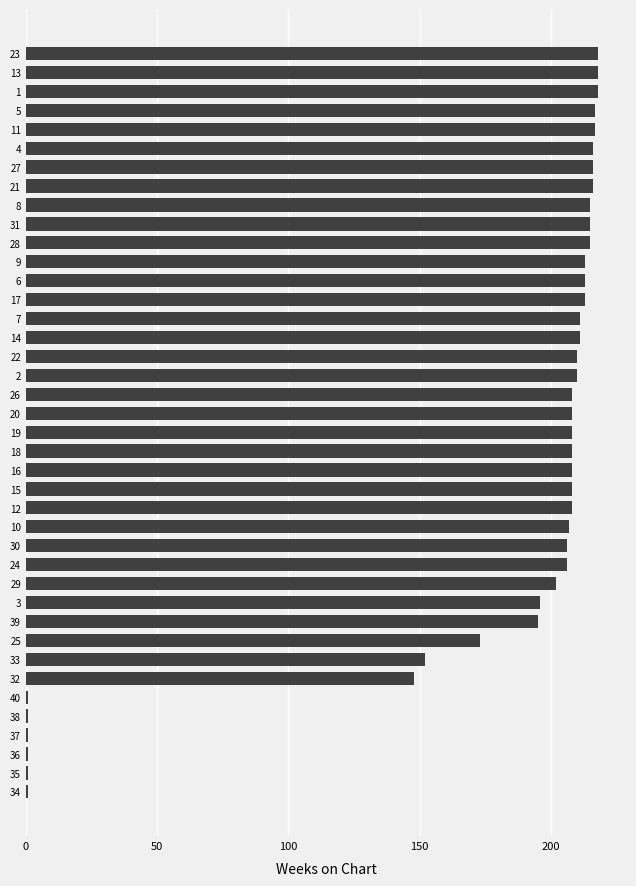

What is the label of the 27th bar from the top?

30